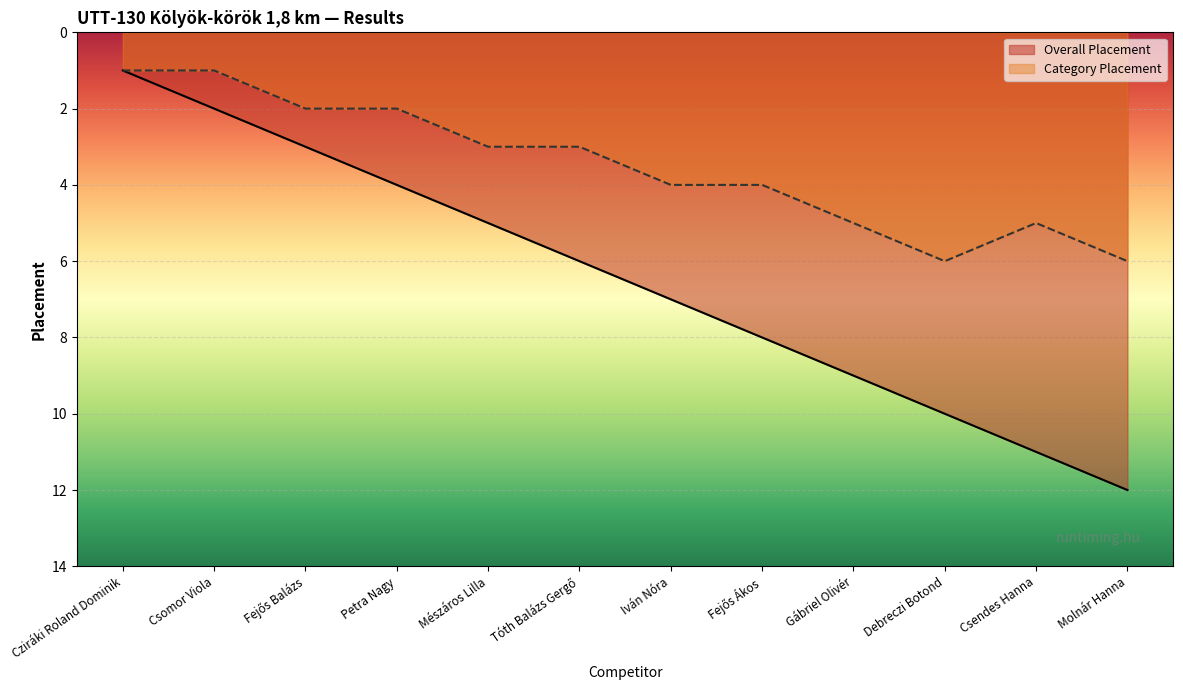

What is the label of the 1st point from the right?

Molnár Hanna